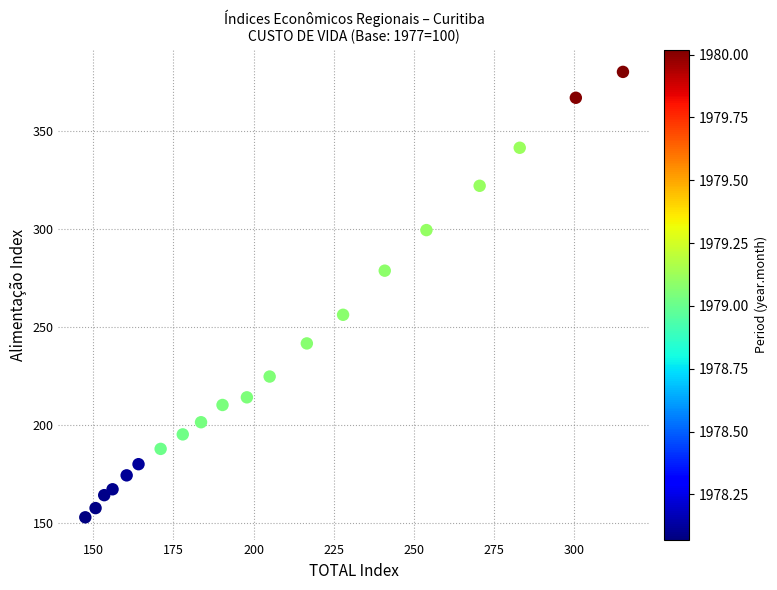

What Y value in the scatter plot is closest to 266?

256.0